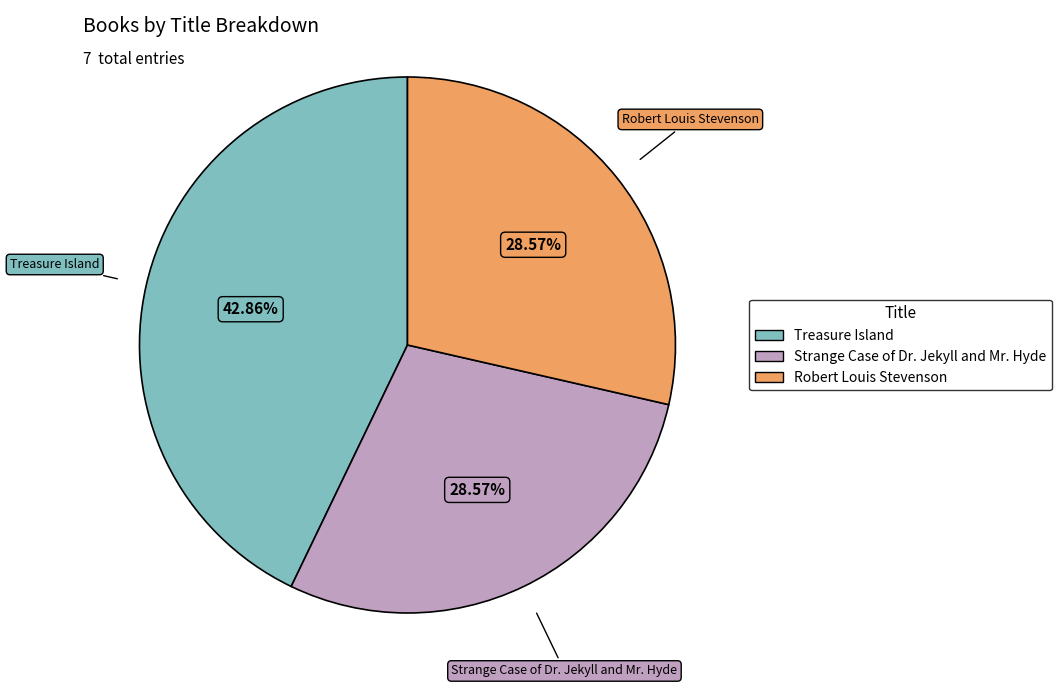

How many segments does this pie chart have?

3